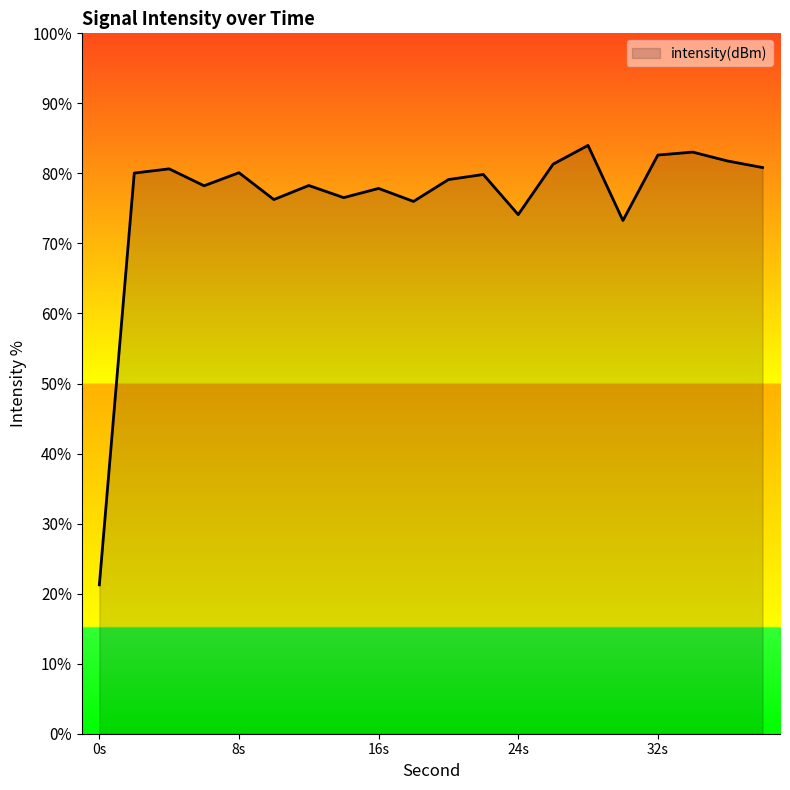

Reading right to left, what are all the values shown in this chart?

-128.7	-127.3	-125.4	-126.1	-140.1	-124.0	-128.0	-138.8	-130.2	-131.3	-136.0	-133.2	-135.2	-132.6	-135.6	-129.8	-132.6	-129.0	-129.9	-218.1